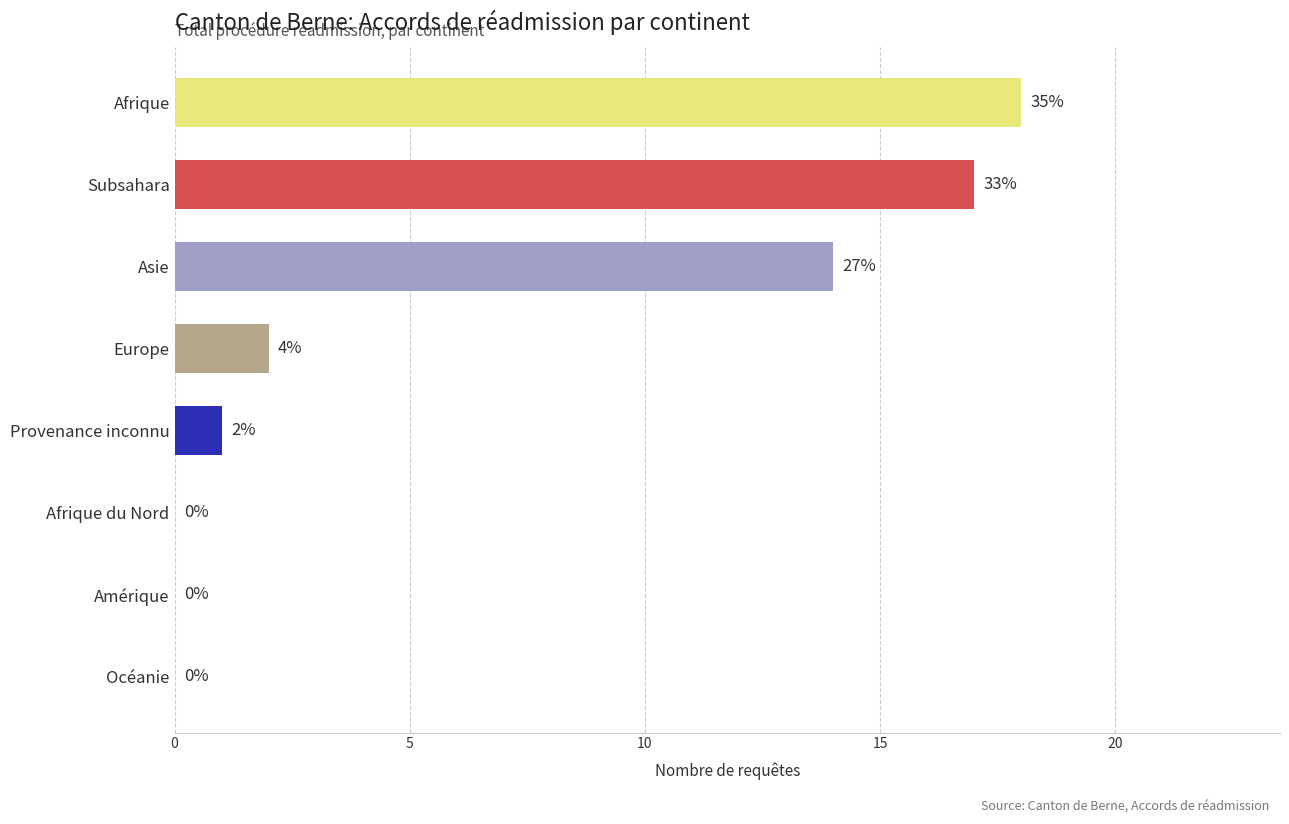

The chart shows a value of 24 at Subsahara. True or false?

False